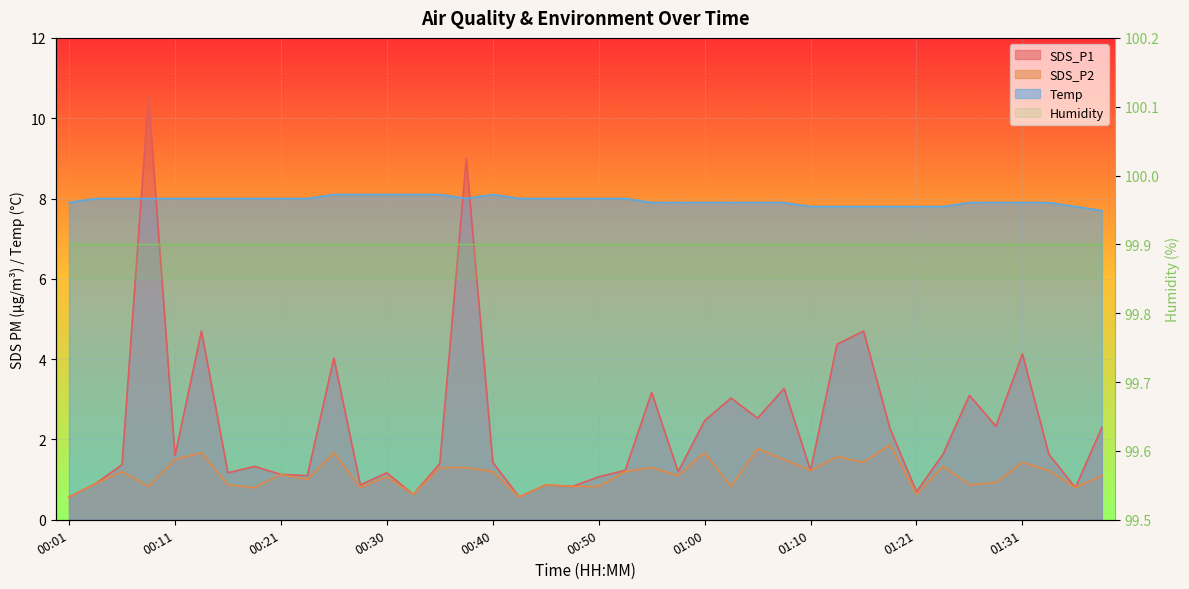

What position from the left is 00:28?

12